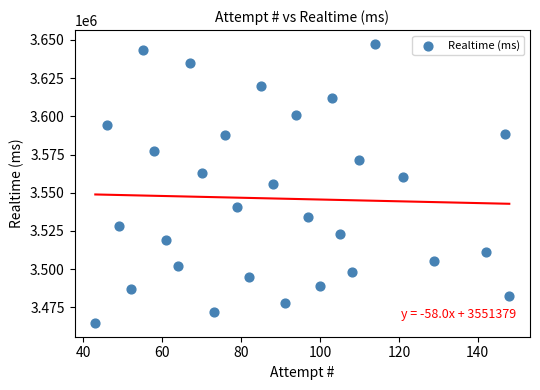

What is the range of X values (max minus min)?

105